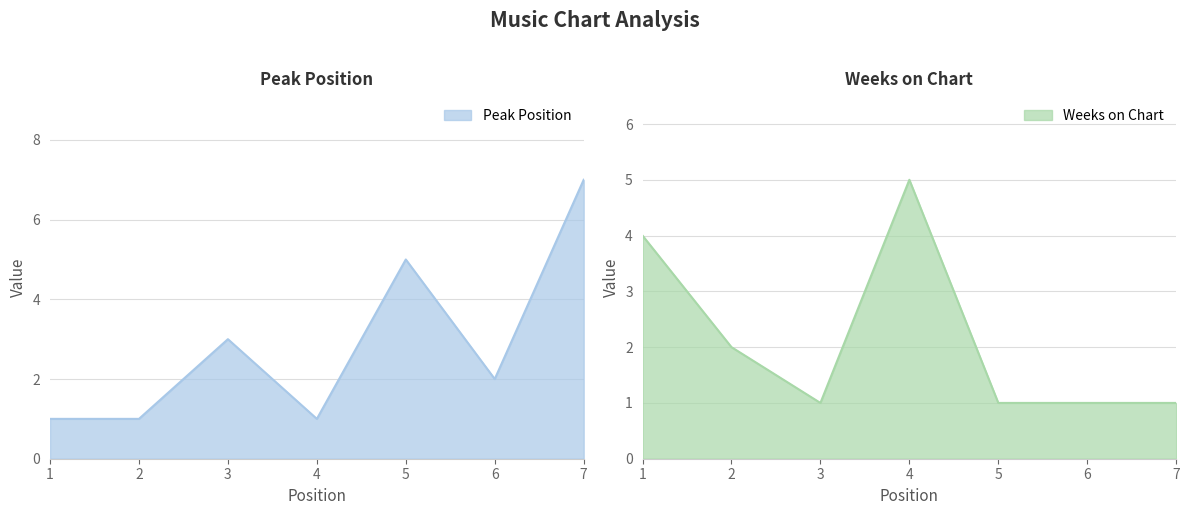

Which series changed the most between 3 and 7?

Peak Position